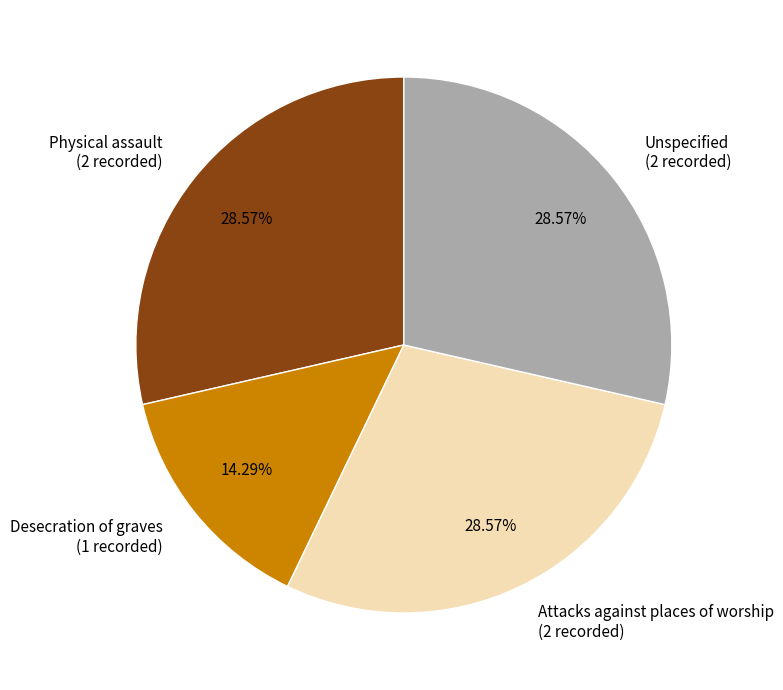

Does Desecration of graves represent more than half of the total?

No